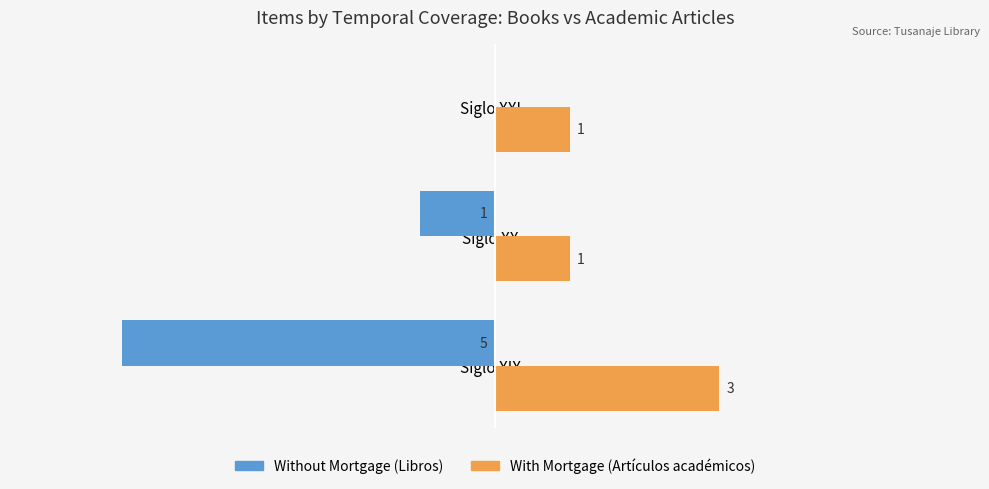

At which category is the sum across all series the highest?

Siglo XXI